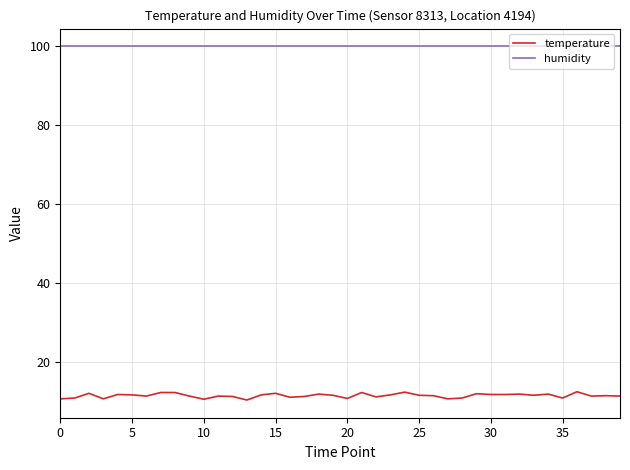

What is the minimum value for humidity?

99.9